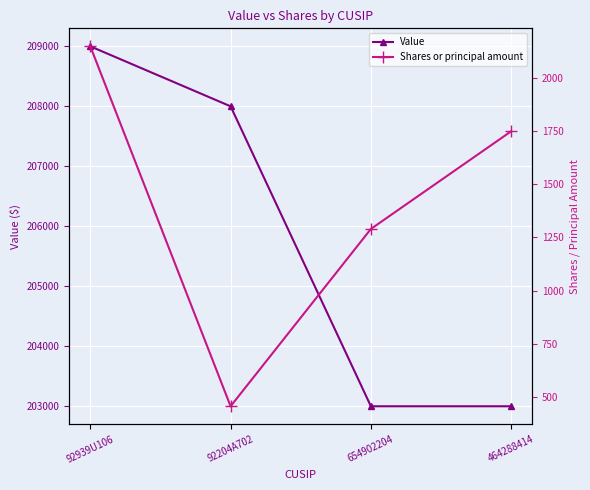

Reading left to right, extract all data points from this chart.

Value: 209000	208000	203000	203000
Shares or principal amount: 2150	455	1290	1750